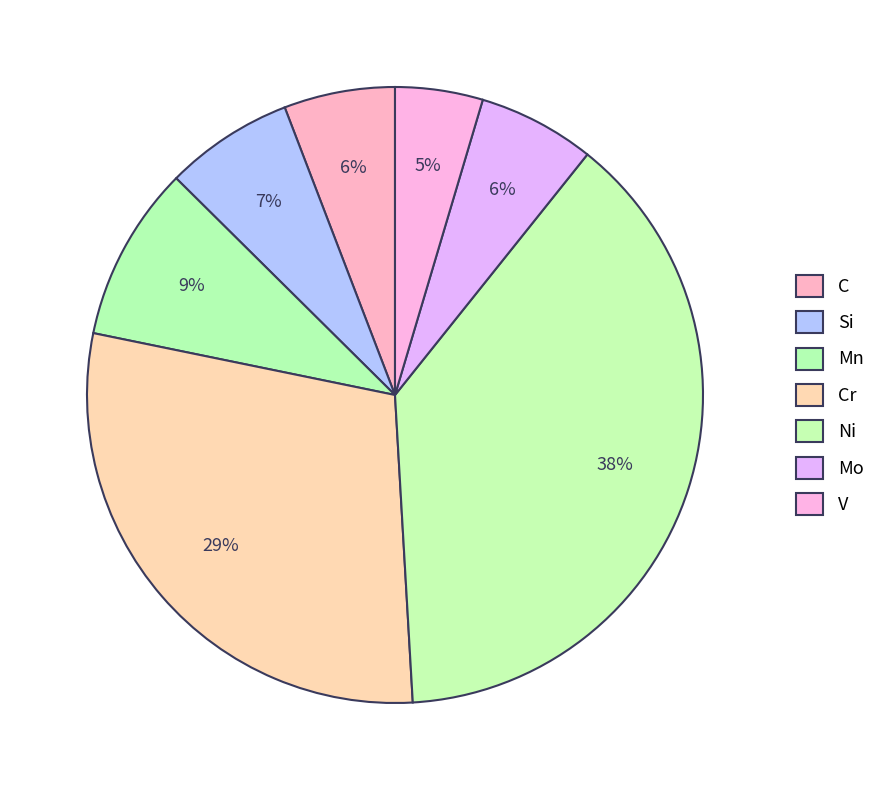

How much of the chart is everything except Si?

93.3%